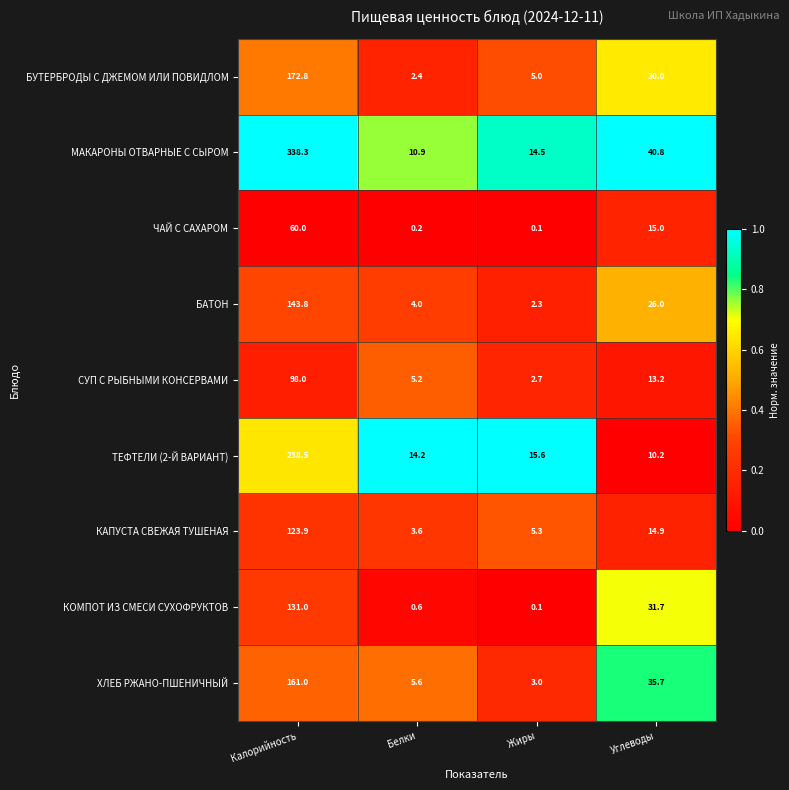

What is the difference between the highest and lowest values at Калорийность?

278.3